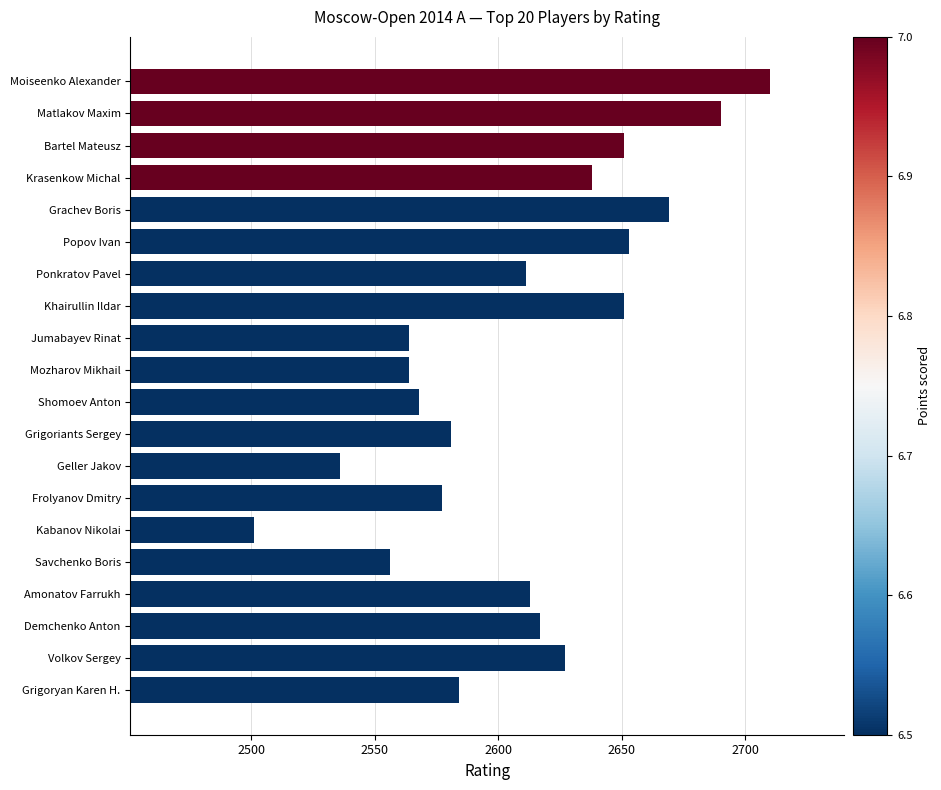

What is the value of the 16th bar from the top?

2556